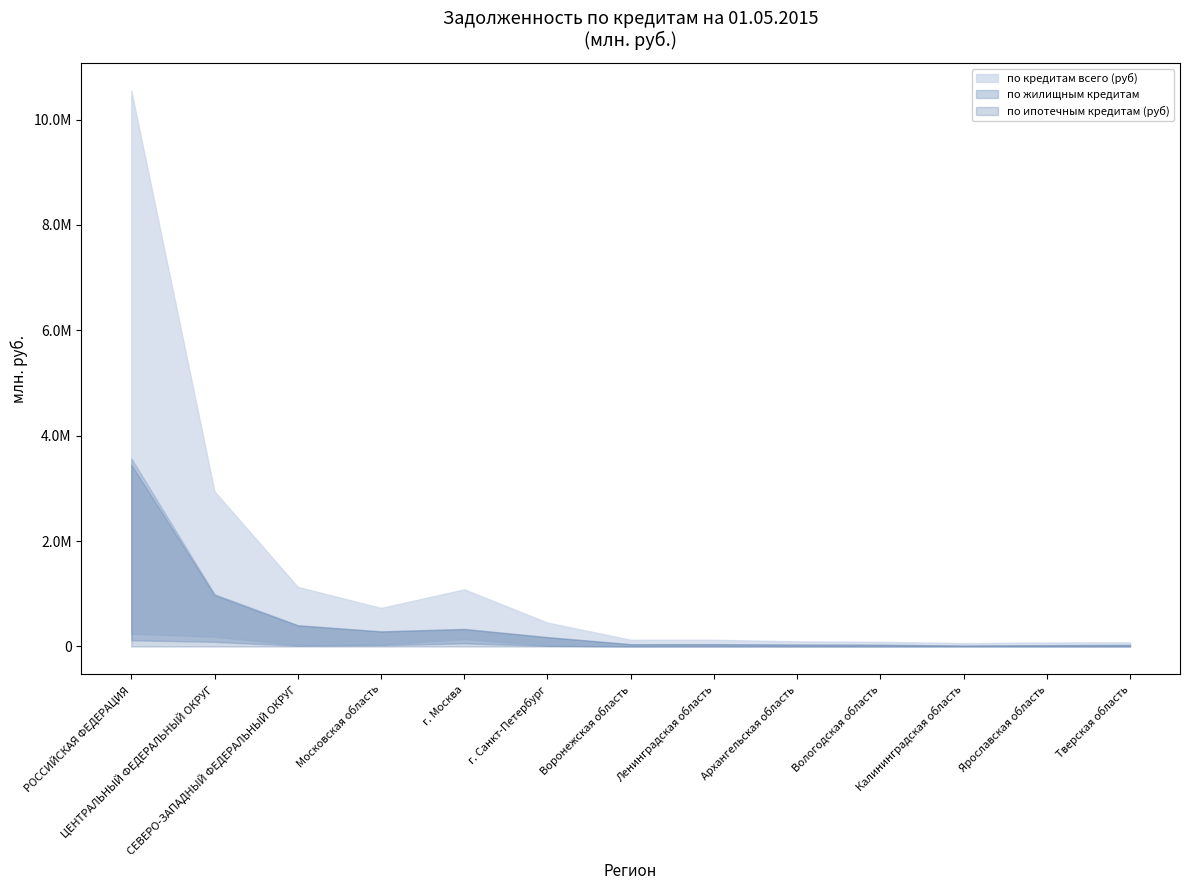

At which category does the chart reach its peak across all series?

РОССИЙСКАЯ ФЕДЕРАЦИЯ